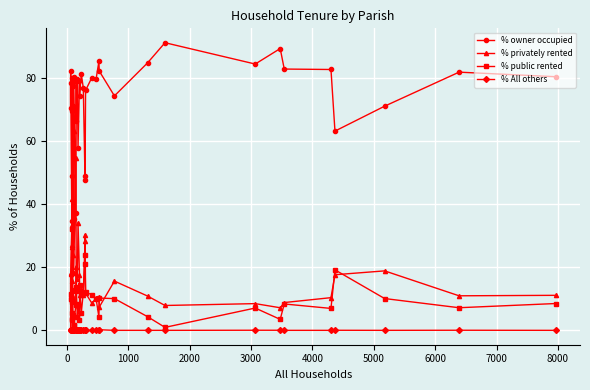

What are all the series names shown in the legend?

% owner occupied, % privately rented, % public rented, % All others